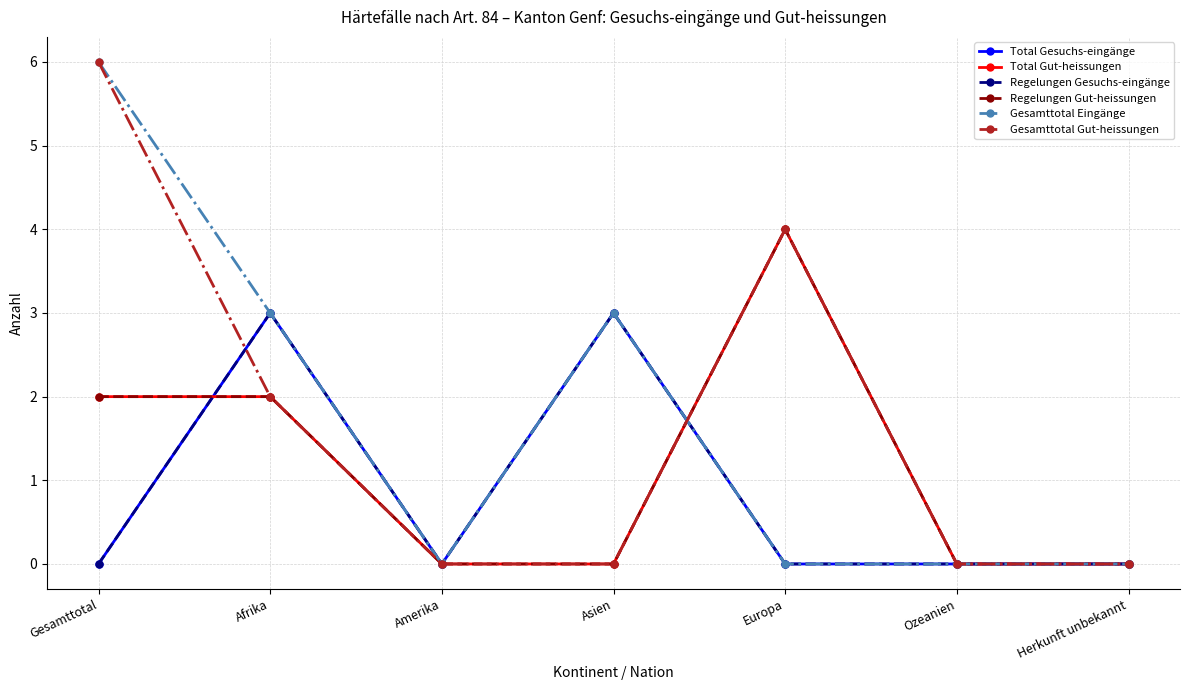

What position from the right is Europa?

3